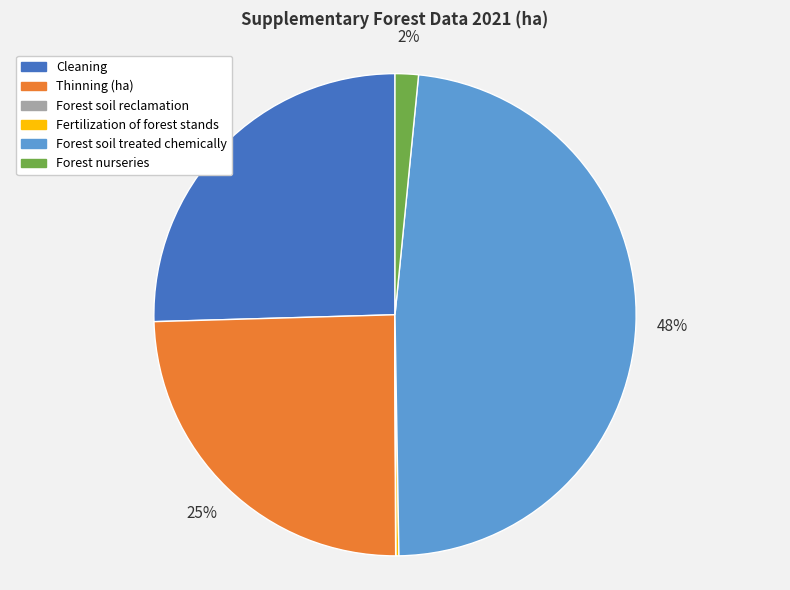

Between Forest soil treated chemically and Thinning (ha), which is larger?

Forest soil treated chemically